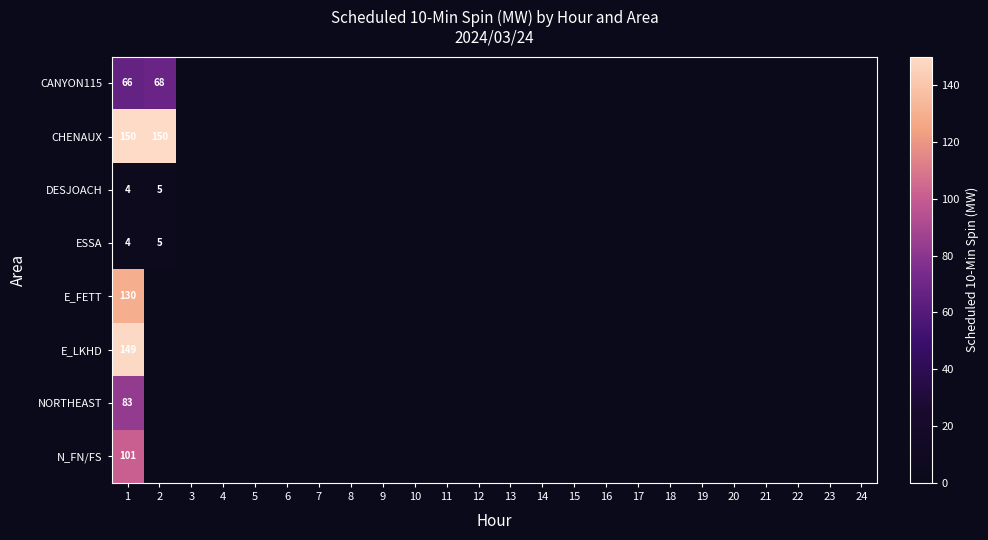

What is the total value across all series at 1?

687